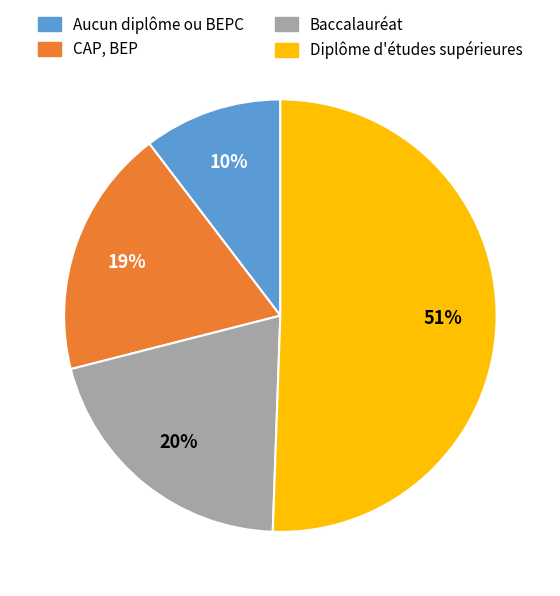

To the nearest percent, what is the combined percentage of Diplôme d'études supérieures and Aucun diplôme ou BEPC?

61%